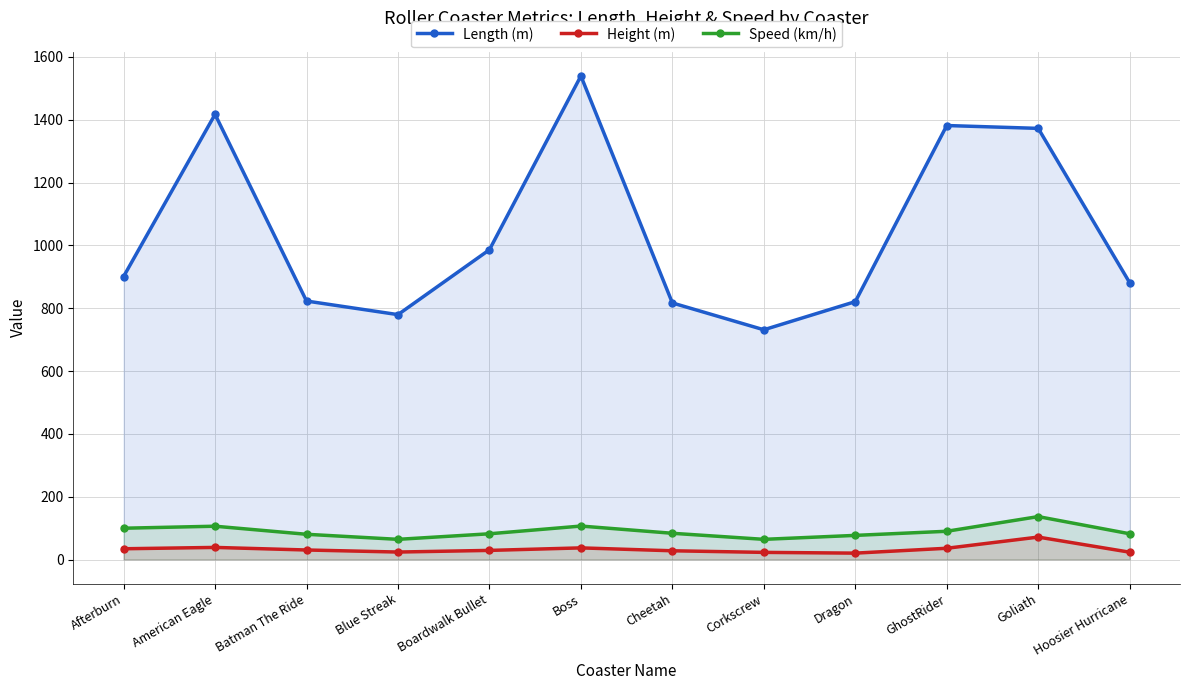

What is the label of the 9th point from the left?

Dragon